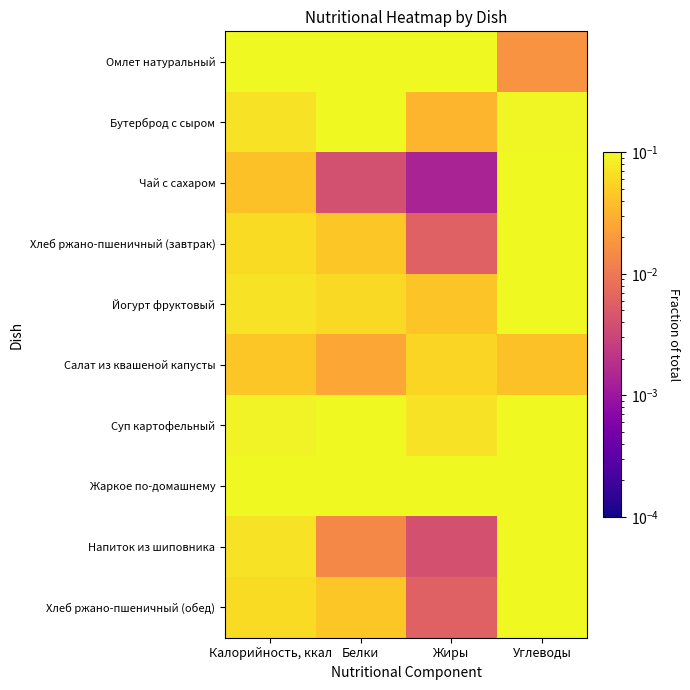

Reading left to right, what are all the values shown in this chart?

Омлет натуральный: Калорийность, ккал=0.2	Белки=0.3	Жиры=0.3	Углеводы=0.0
Бутерброд с сыром: Калорийность, ккал=0.1	Белки=0.1	Жиры=0.0	Углеводы=0.1
Чай с сахаром: Калорийность, ккал=0.0	Белки=0.0	Жиры=0.0	Углеводы=0.1
Хлеб ржано-пшеничный (завтрак): Калорийность, ккал=0.1	Белки=0.0	Жиры=0.0	Углеводы=0.1
Йогурт фруктовый: Калорийность, ккал=0.1	Белки=0.1	Жиры=0.0	Углеводы=0.1
Салат из квашеной капусты: Калорийность, ккал=0.0	Белки=0.0	Жиры=0.1	Углеводы=0.0
Суп картофельный: Калорийность, ккал=0.1	Белки=0.1	Жиры=0.1	Углеводы=0.1
Жаркое по-домашнему: Калорийность, ккал=0.3	Белки=0.3	Жиры=0.5	Углеводы=0.1
Напиток из шиповника: Калорийность, ккал=0.1	Белки=0.0	Жиры=0.0	Углеводы=0.2
Хлеб ржано-пшеничный (обед): Калорийность, ккал=0.1	Белки=0.0	Жиры=0.0	Углеводы=0.1